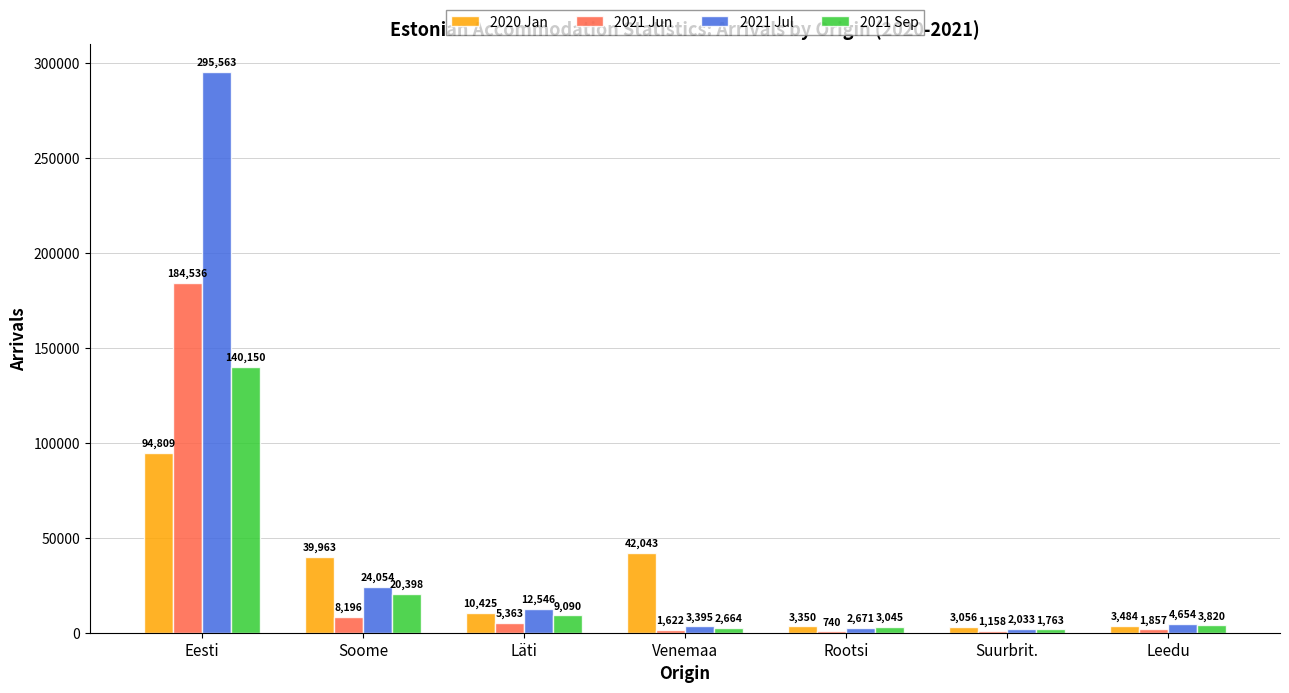

Are the bars grouped side by side (vs. stacked)?

Yes